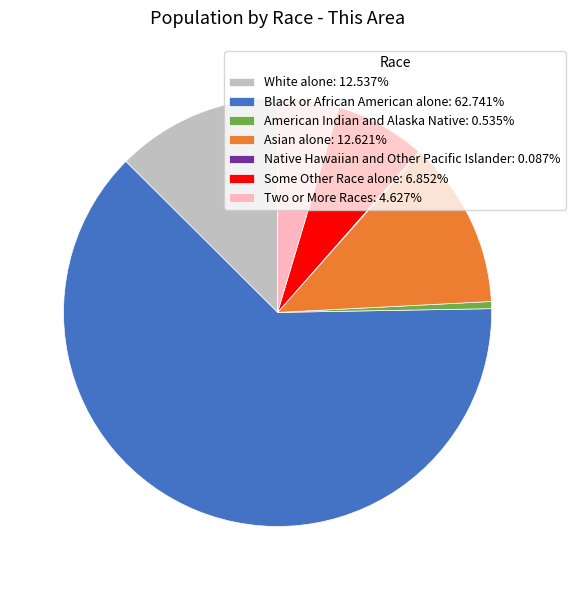

Approximately how many times larger is the value at Asian alone: 12.621% compared to White alone: 12.537%?

1.0